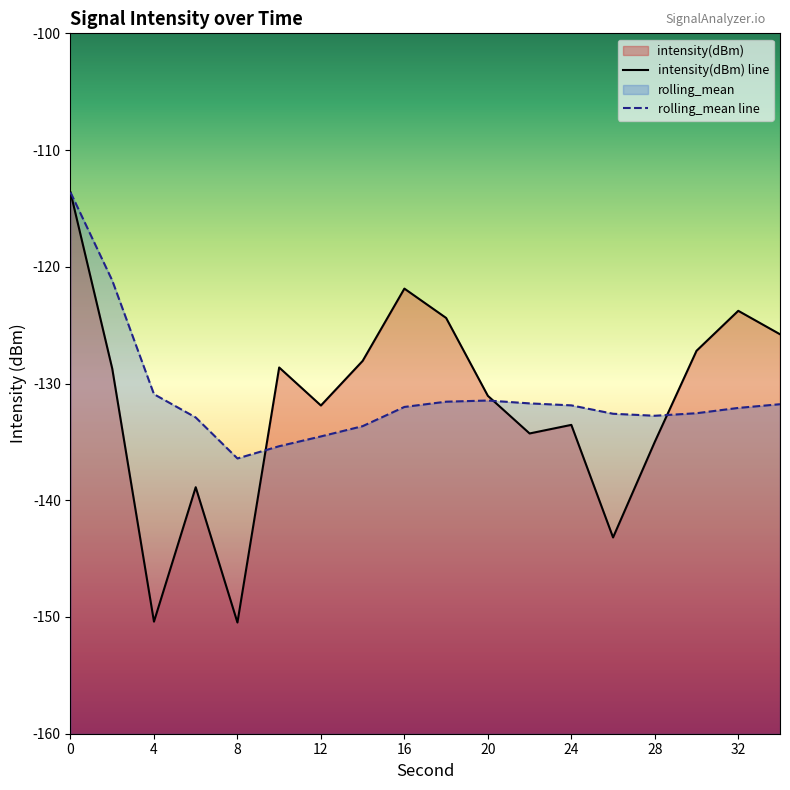

At how many categories does at least one series exceed -133?

17